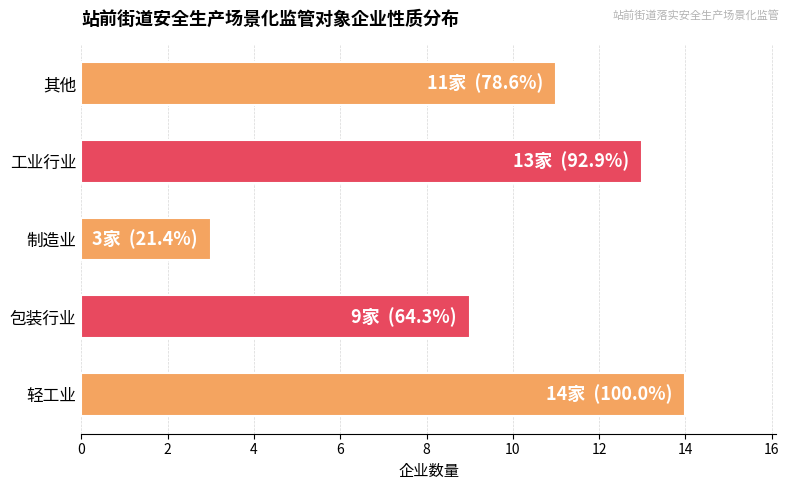

What is the ratio of the value at 包装行业 to the value at 轻工业?

0.6